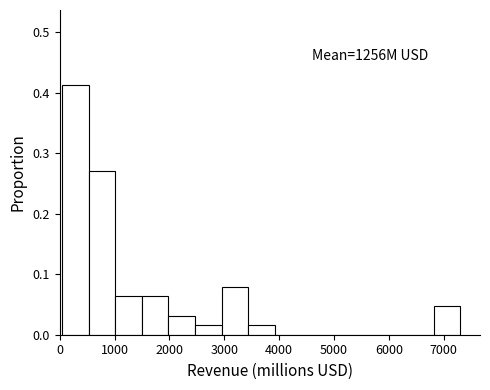

Which range on the x-axis has the tallest bar?

100 to 500